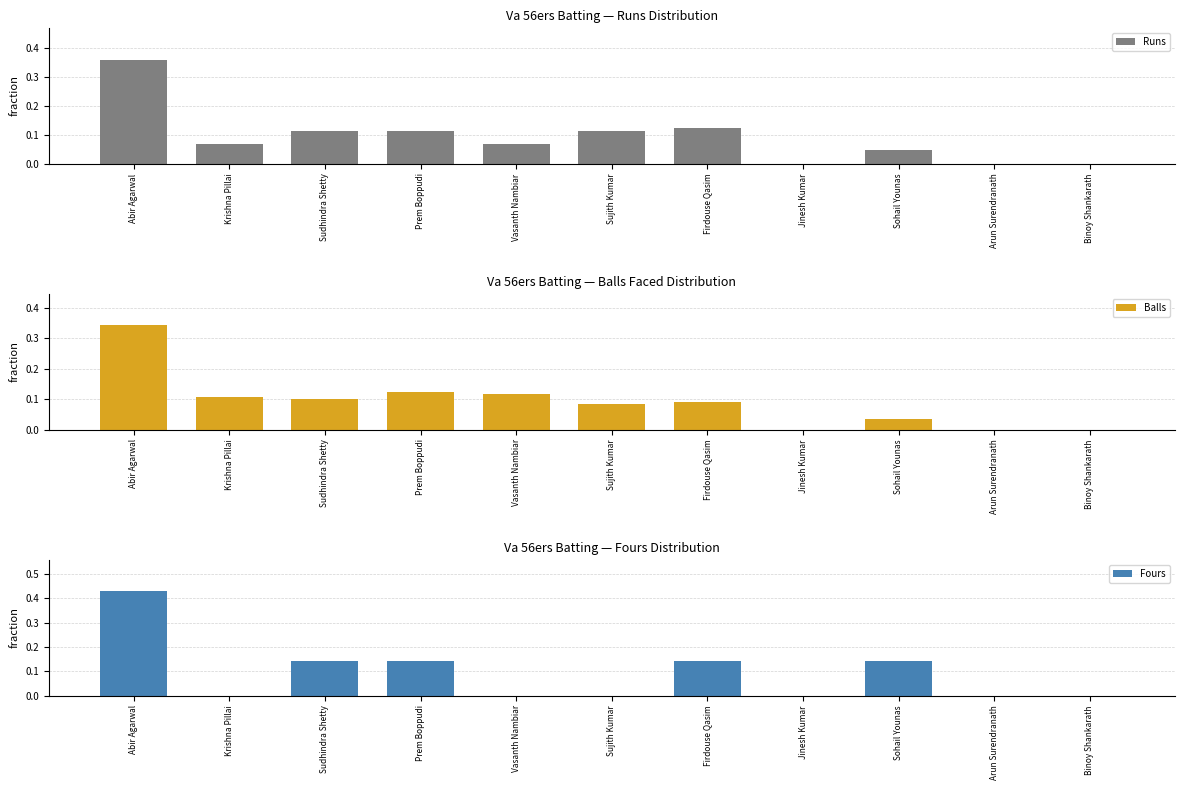

What is the label of the 5th bar from the left?

Vasanth Nambiar